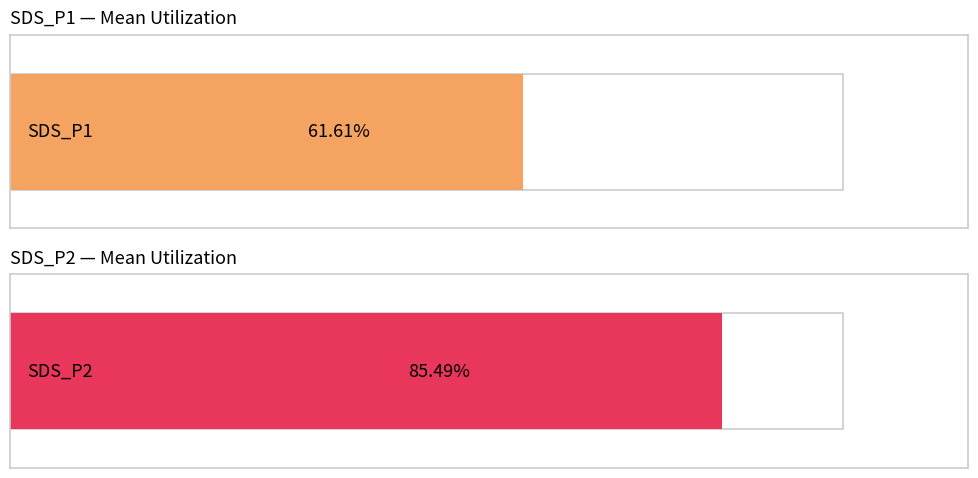

How many distinct data groups are displayed?

2